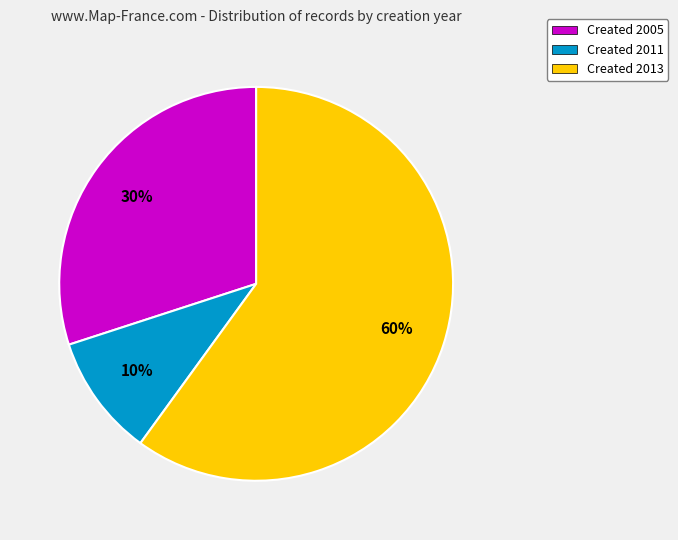

Approximately how many times larger is the value at Created 2005 compared to Created 2011?

3.0